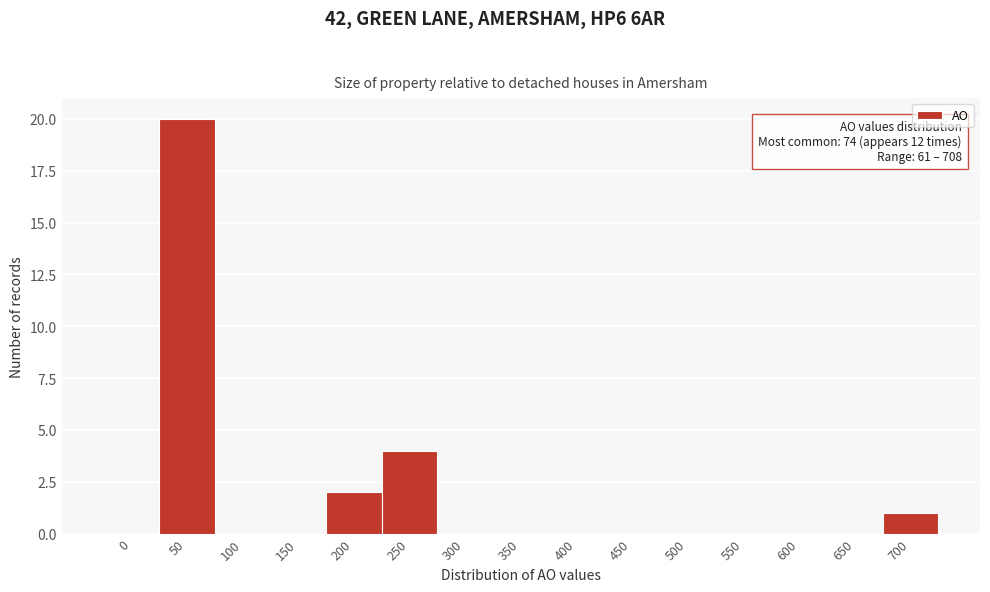

Reading left to right, transcribe all the data shown in this chart.

0=0	50=20	100=0	150=0	200=2	250=4	300=0	350=0	400=0	450=0	500=0	550=0	600=0	650=0	700=1